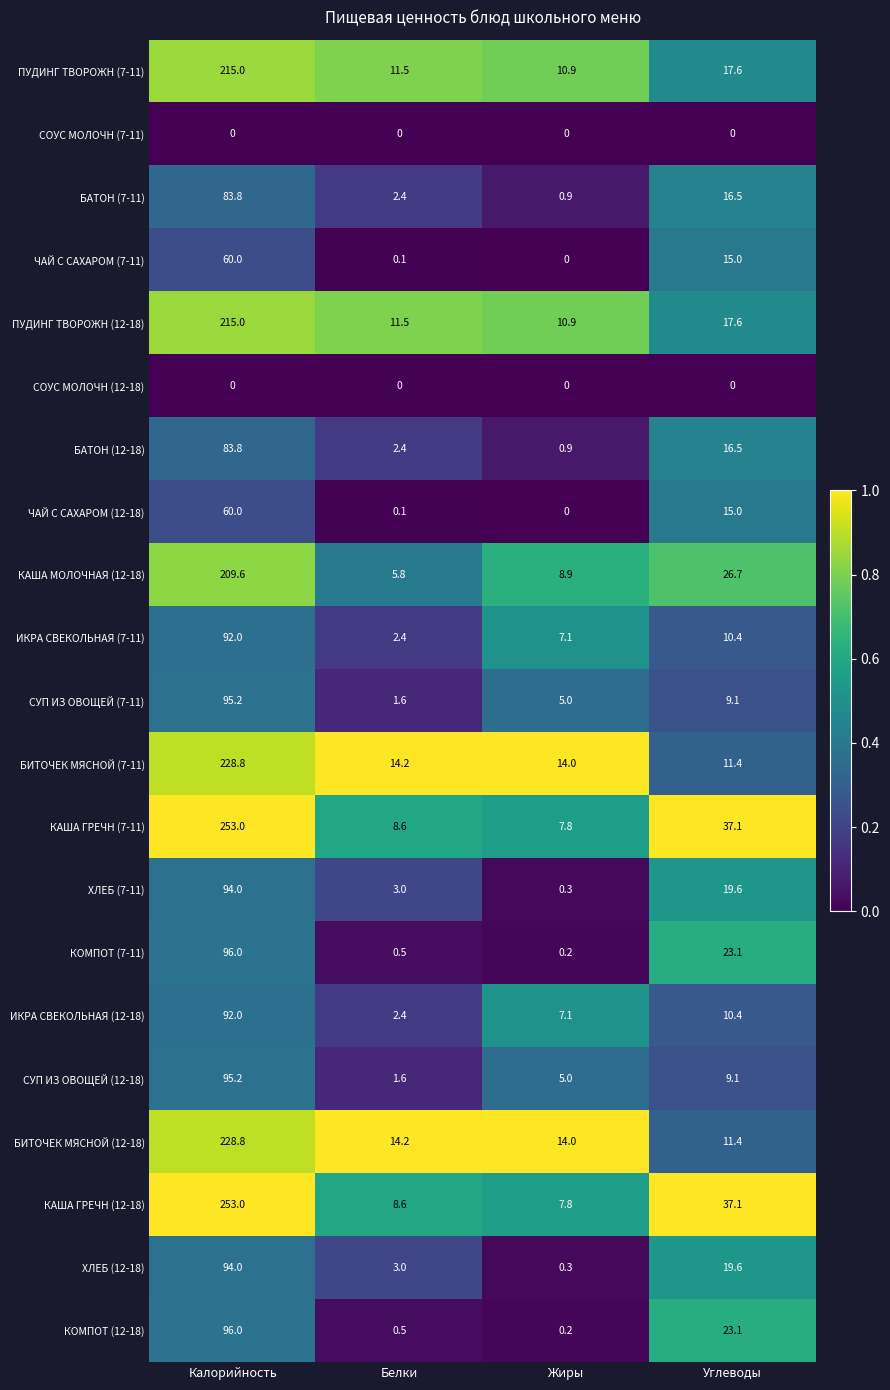

What is the difference between the maximum and minimum values in the БАТОН (12-18) series?

82.9